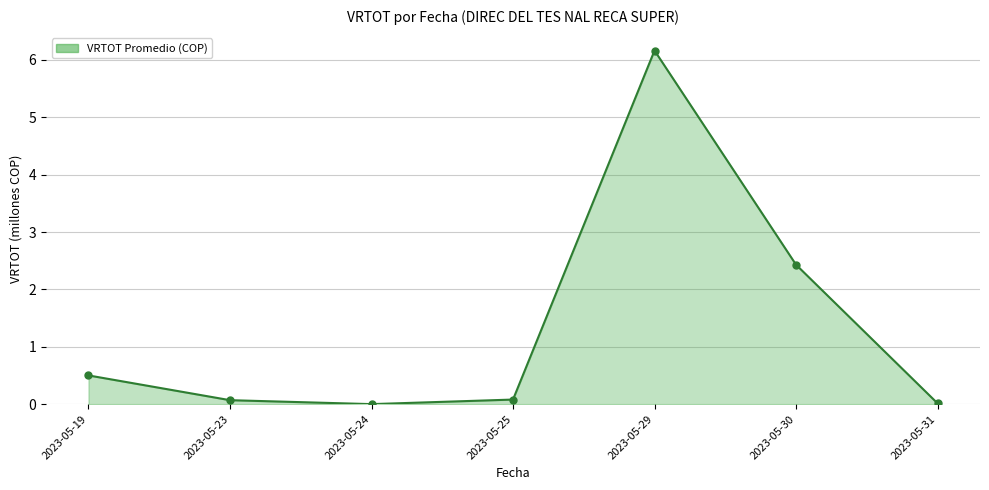

How many lines are shown in the chart?

1